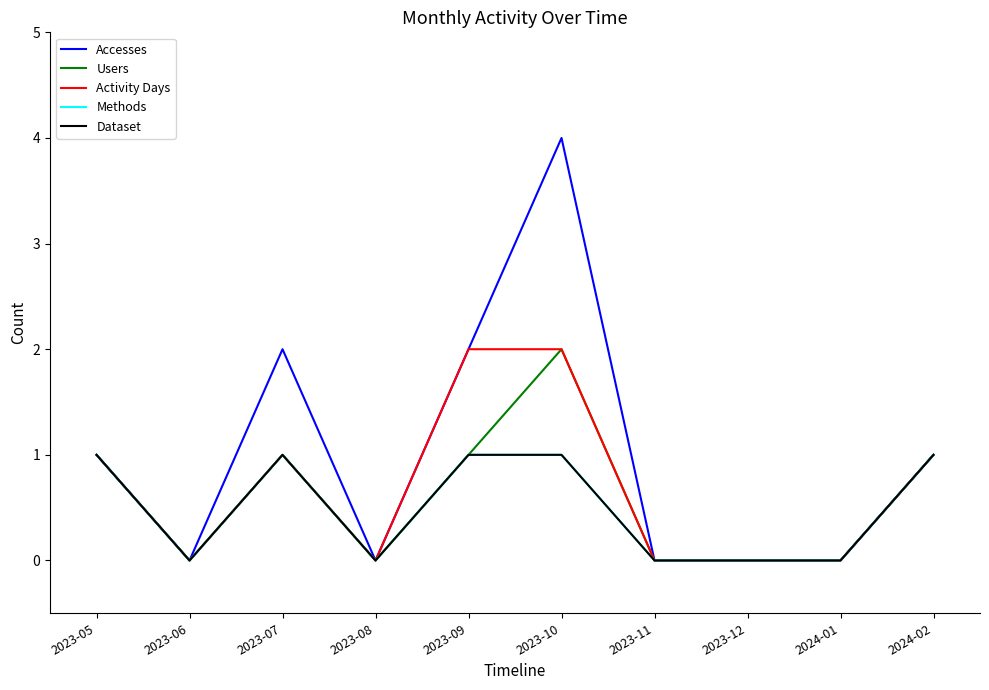

True or false: Activity Days and Users cross at least once.

False